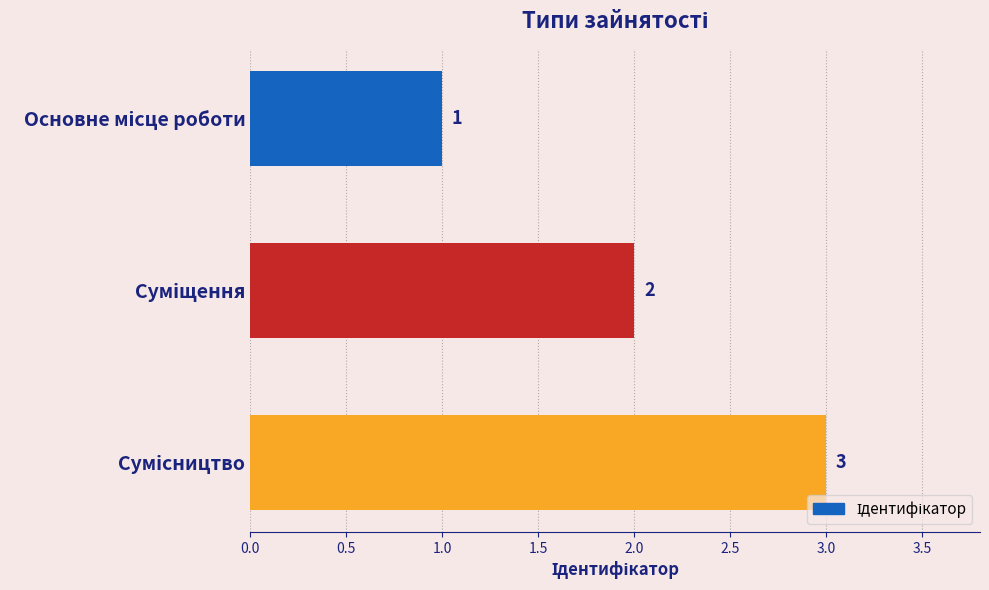

What is the sum of all values?

6